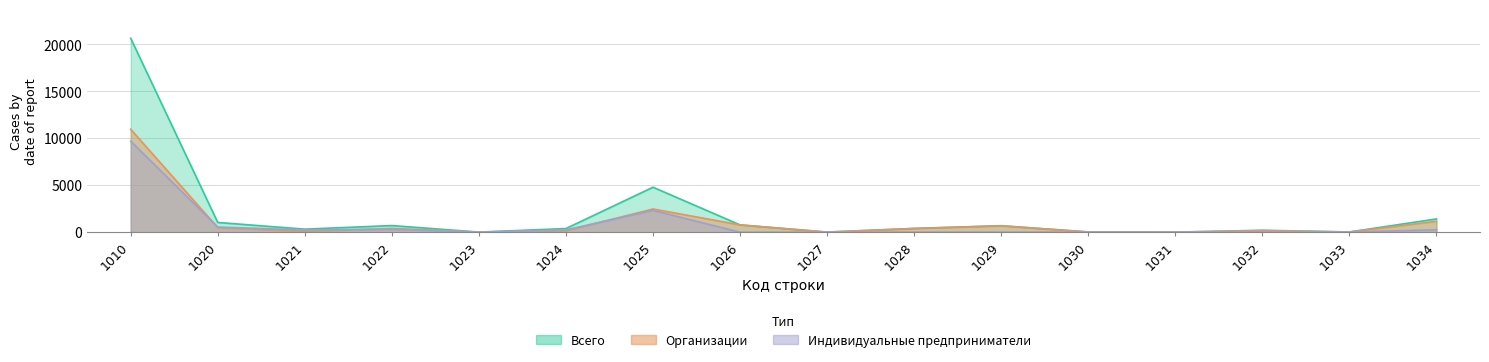

Reading left to right, extract all data points from this chart.

Всего: 20633	1032	320	702	7	386	4782	772	6	398	684	23	4	201	22	1410
Индивидуальные предприниматели: 9682	543	234	305	4	240	2316	0	0	7	7	5	3	33	9	254
Организации: 10951	489	86	397	3	146	2466	772	6	391	677	18	1	168	13	1156